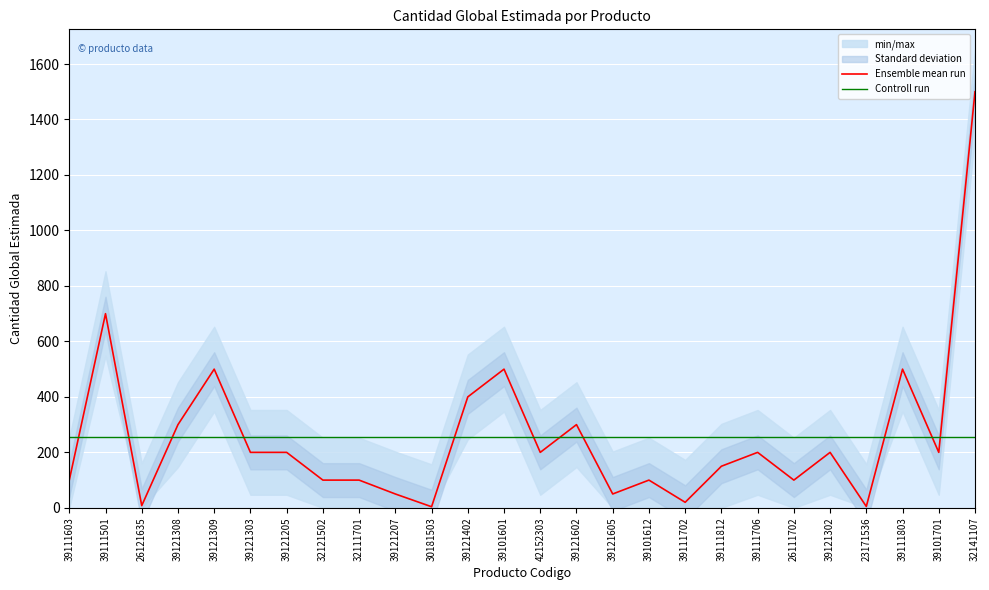

How many times do Controll run and Ensemble mean run cross each other?

11